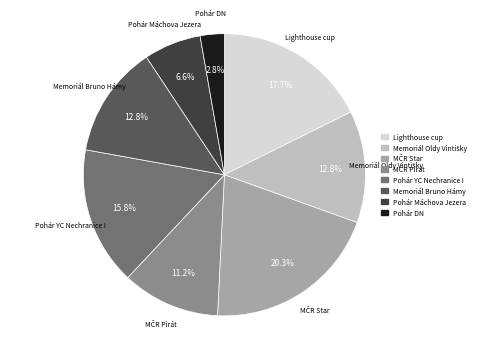

Between Memoriál Bruno Hámy and Pohár YC Nechranice I, which is larger?

Pohár YC Nechranice I